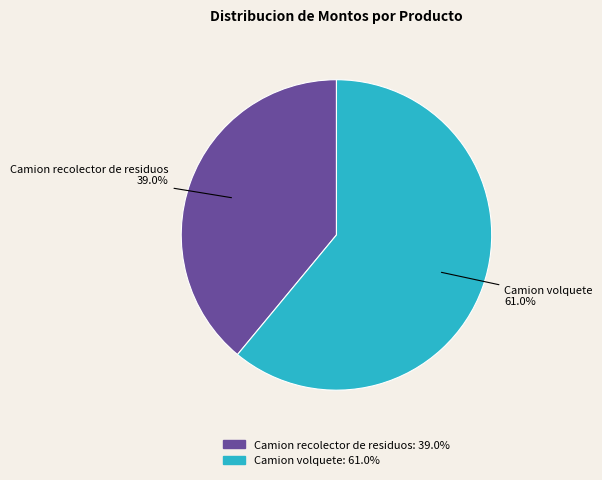

To the nearest percent, what is the combined percentage of Camion volquete and Camion recolector de residuos?

100%